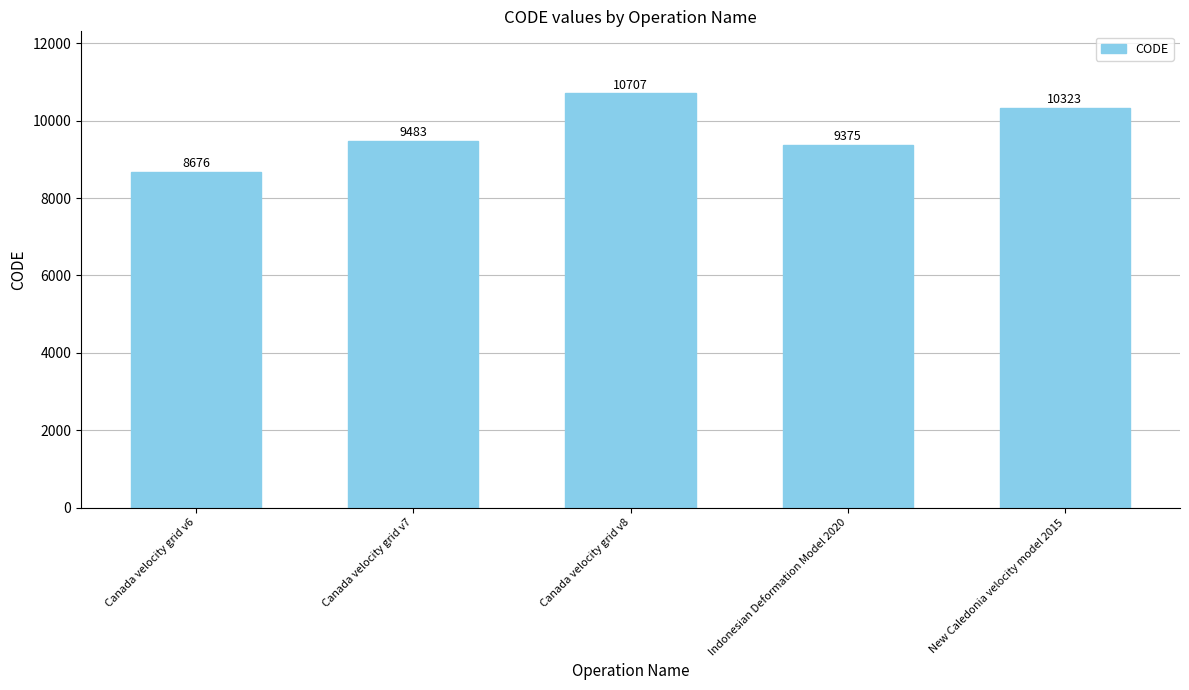

The chart shows a value of 10707 at Canada velocity grid v8. True or false?

True